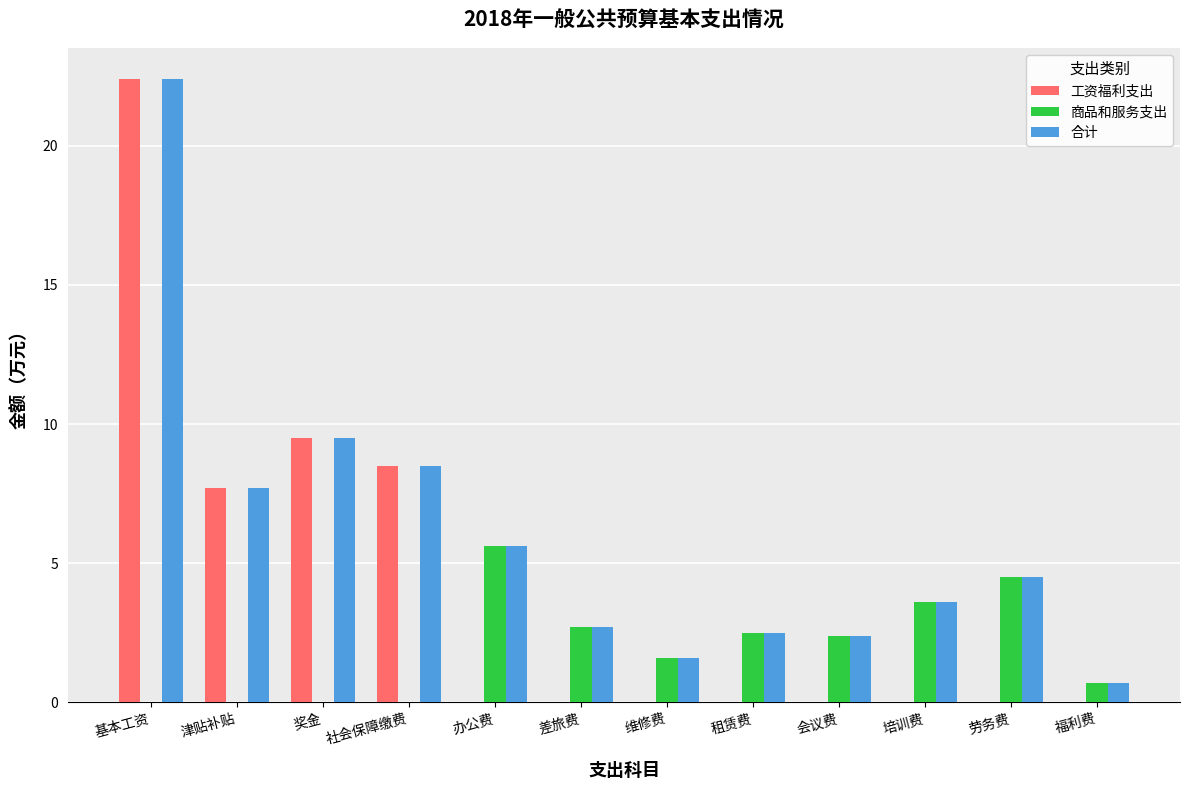

Are the bars horizontal?

No